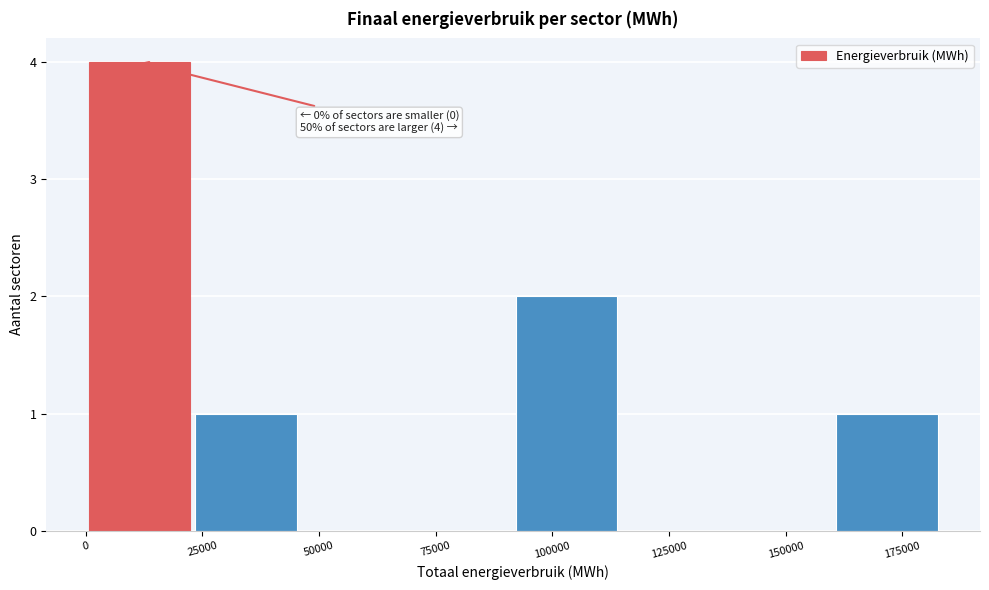

Which range on the x-axis has the tallest bar?

0 to 25000